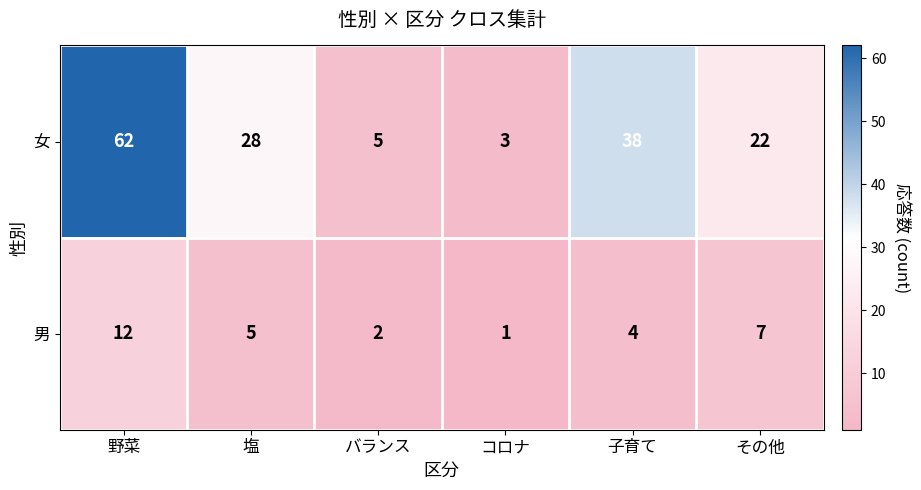

Rank the series by their average value, from highest to lowest.

女, 男